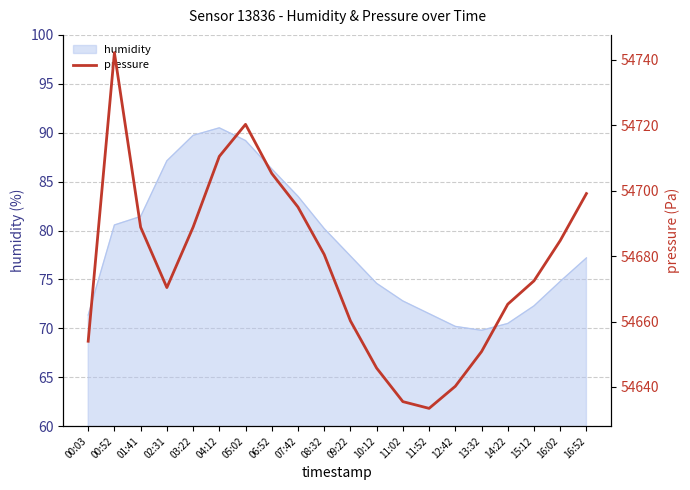

What is the sum of all values?

1093543.3